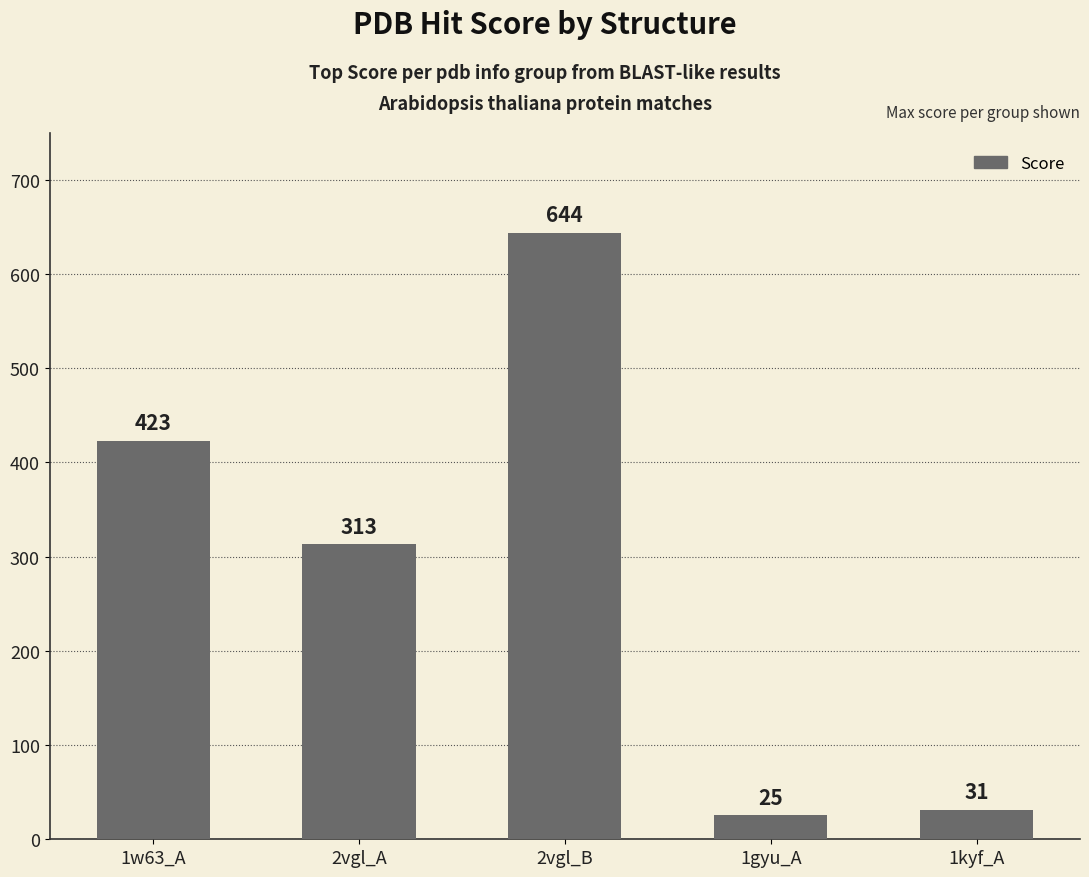

What is the sum of the values at 2vgl_A and 1w63_A?

736.3